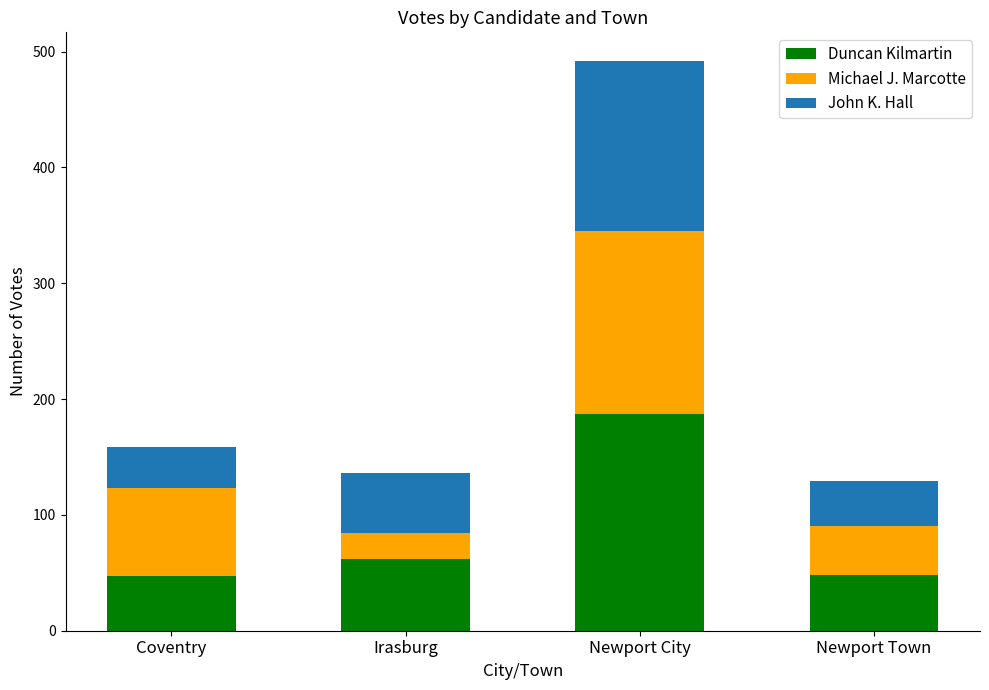

What is the sum of all Duncan Kilmartin values?

344